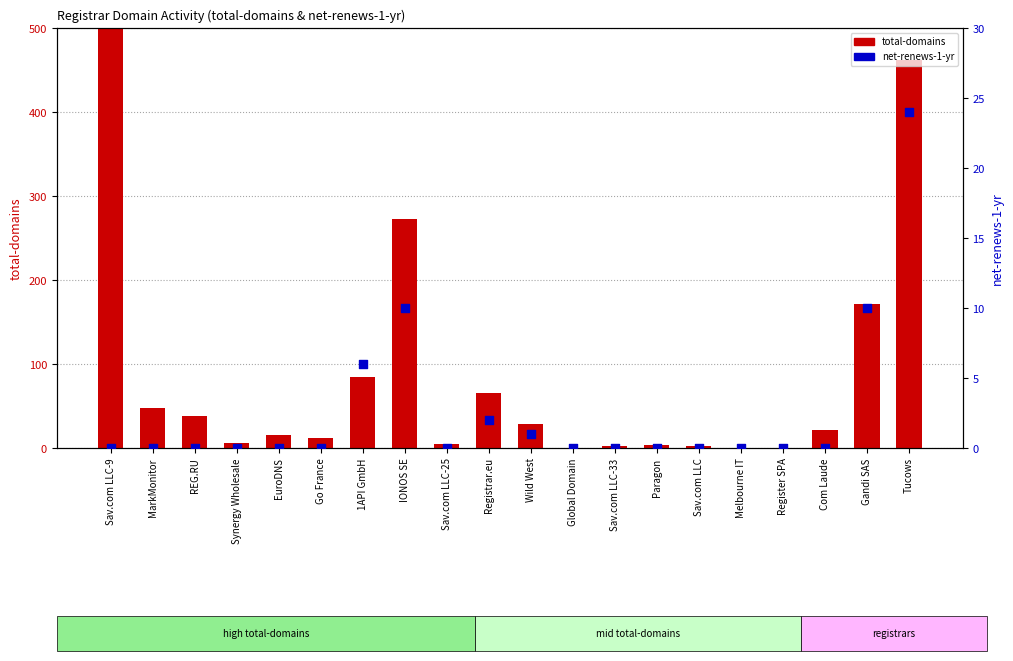

Is the value of total-domains at Sav.com LLC greater than the value of net-renews-1-yr at EuroDNS?

Yes